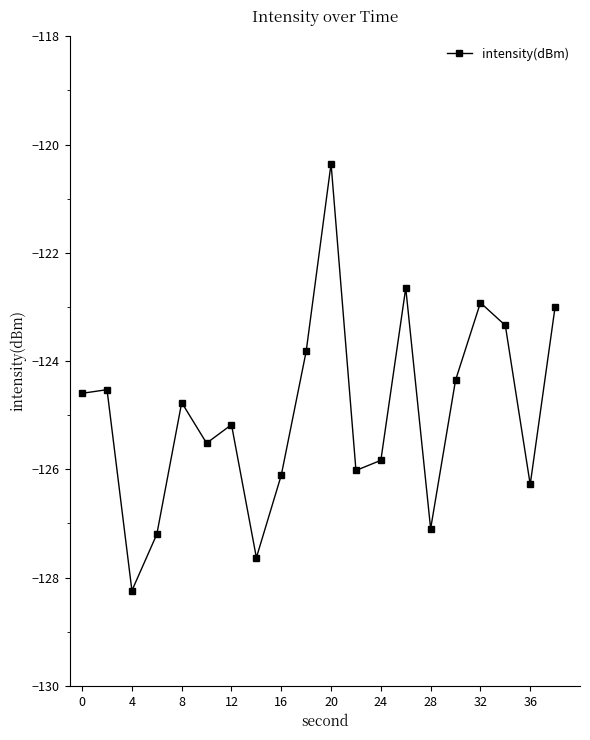

What is the value of the 20th point from the left?

-123.0